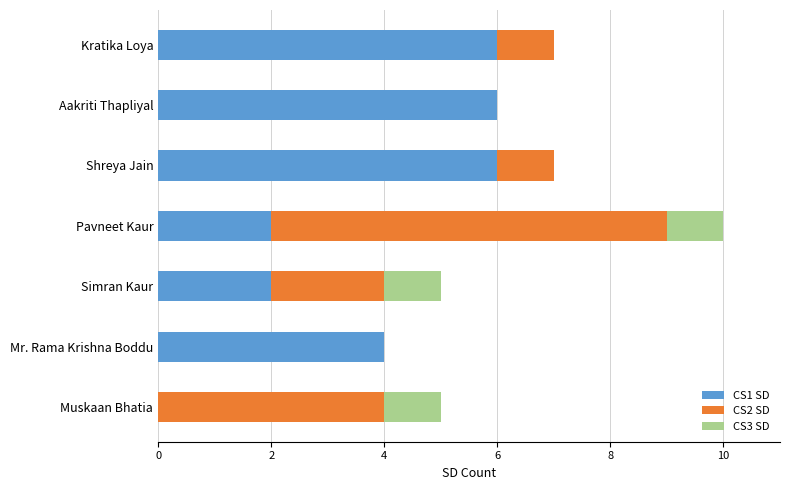

What is the total value across all series at Mr. Rama Krishna Boddu?

4